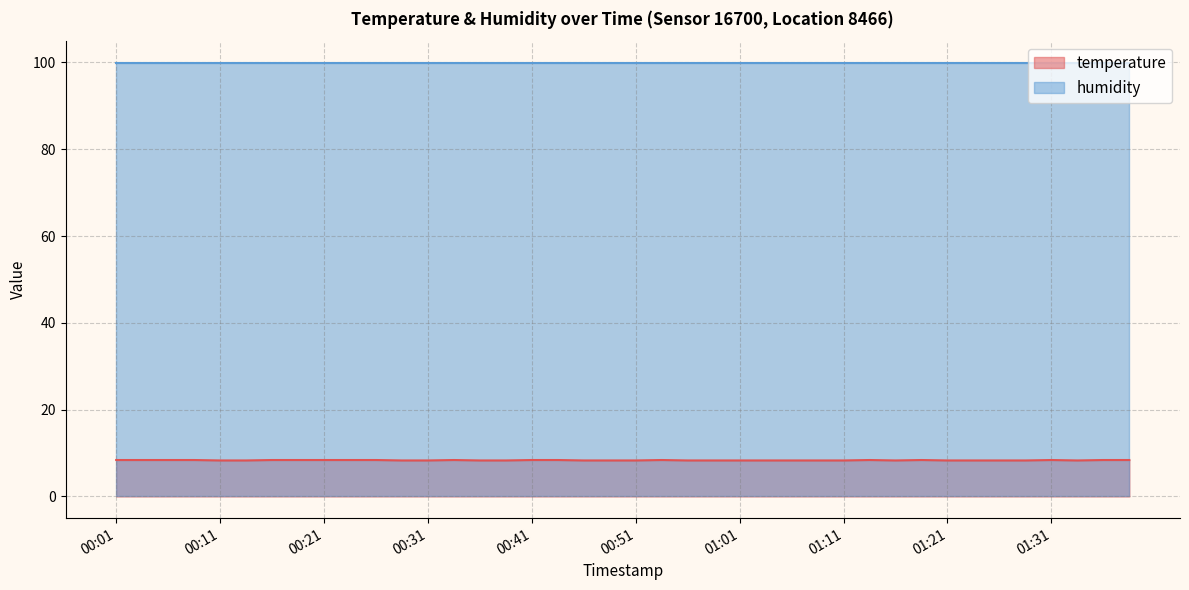

What is the difference between the maximum and second lowest values?

0.1